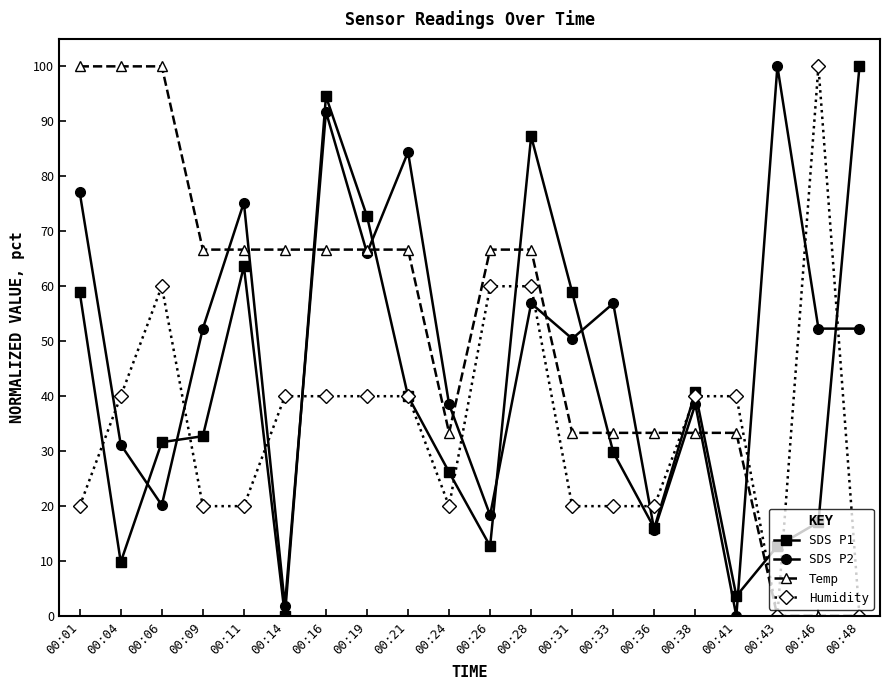

How many distinct data groups are displayed?

4